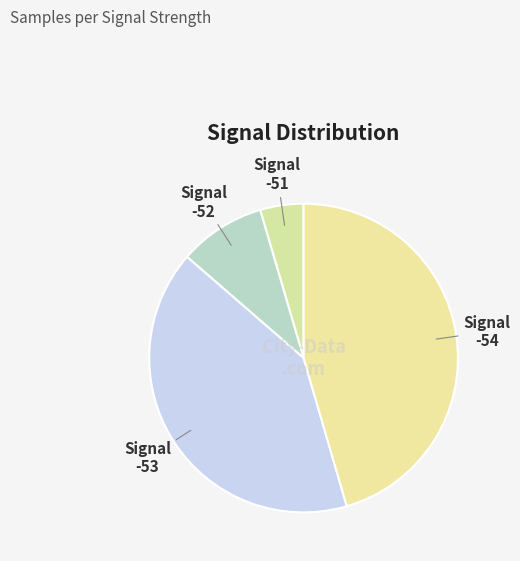

The Signal -54 slice represents 45% of the pie. True or false?

True